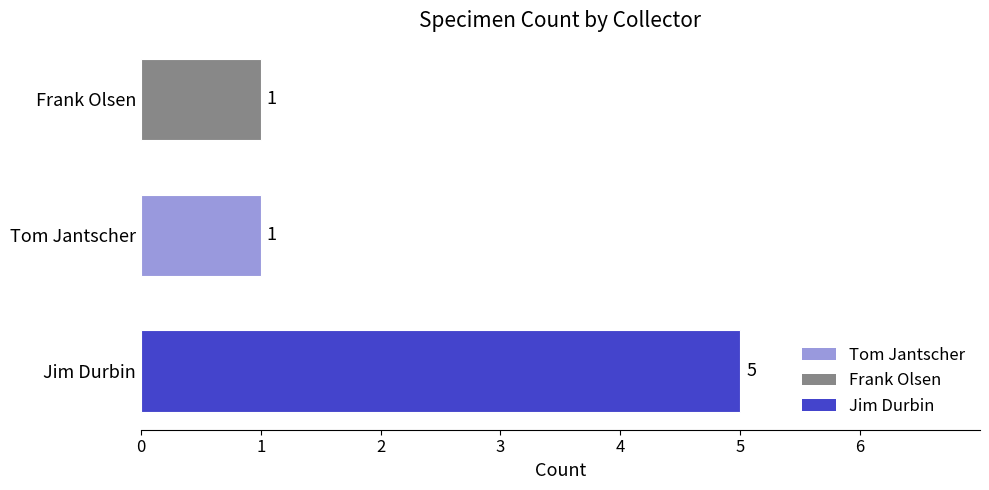

How many distinct data groups are displayed?

1